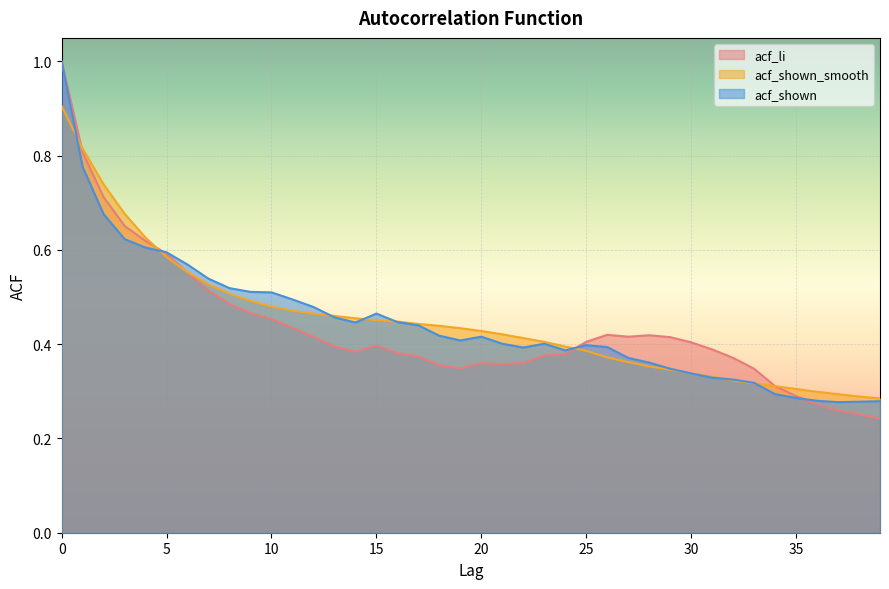

Which series has the largest total across all categories?

acf_shown_smooth